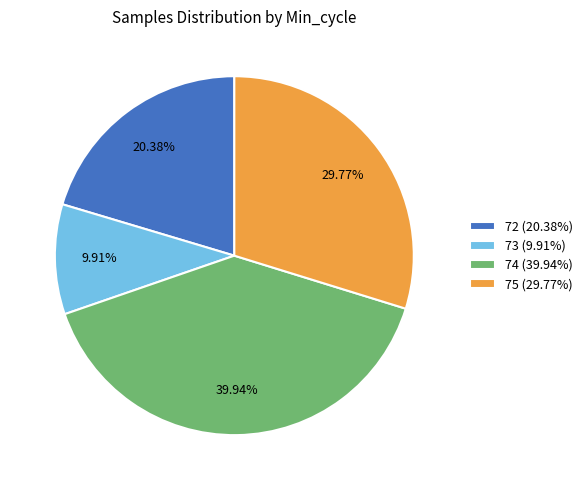

Is there any slice that represents more than half of the pie?

No